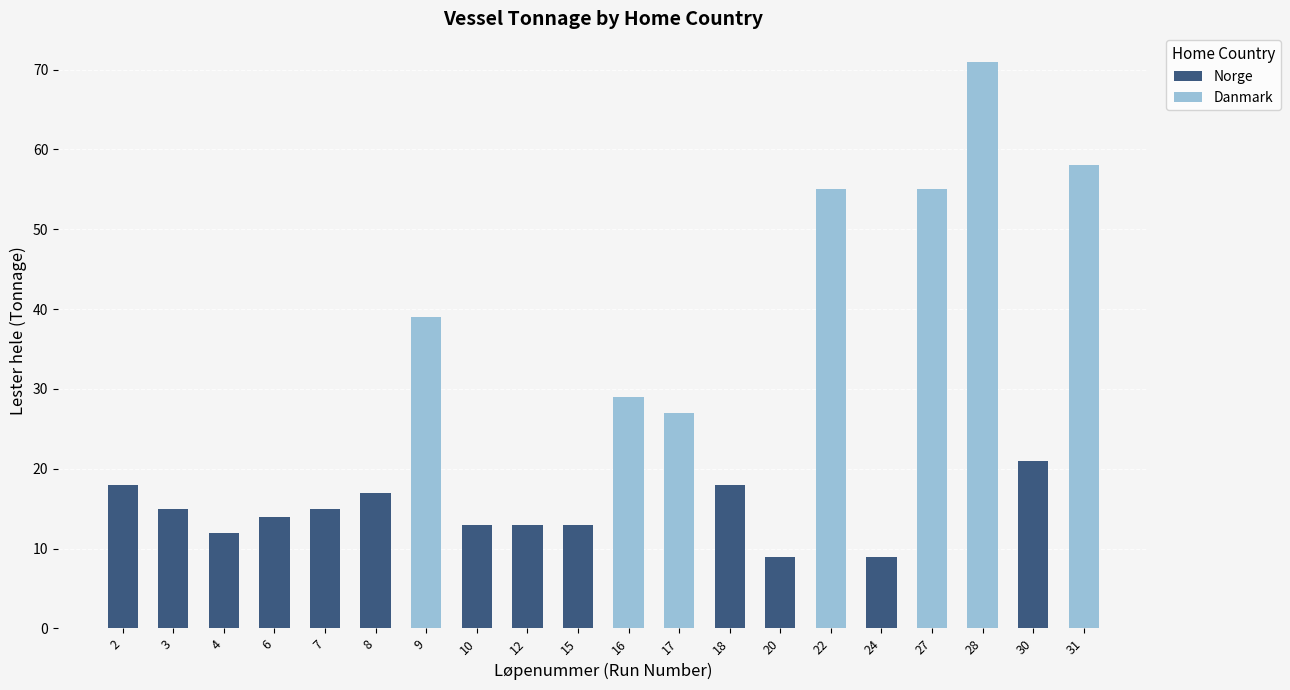

At which category is the sum across all series the highest?

28